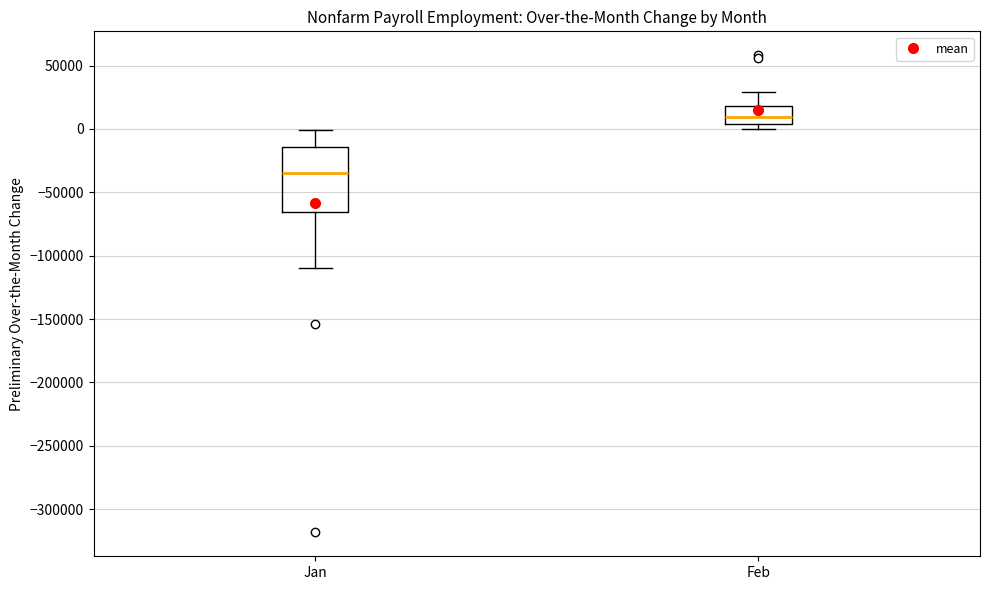

Which box is the tallest, from its lower edge to its upper edge?

Jan